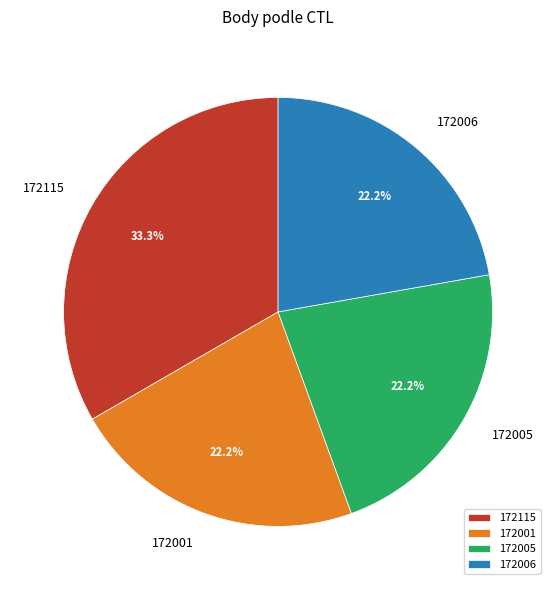

Between 172005 and 172115, which is larger?

172115